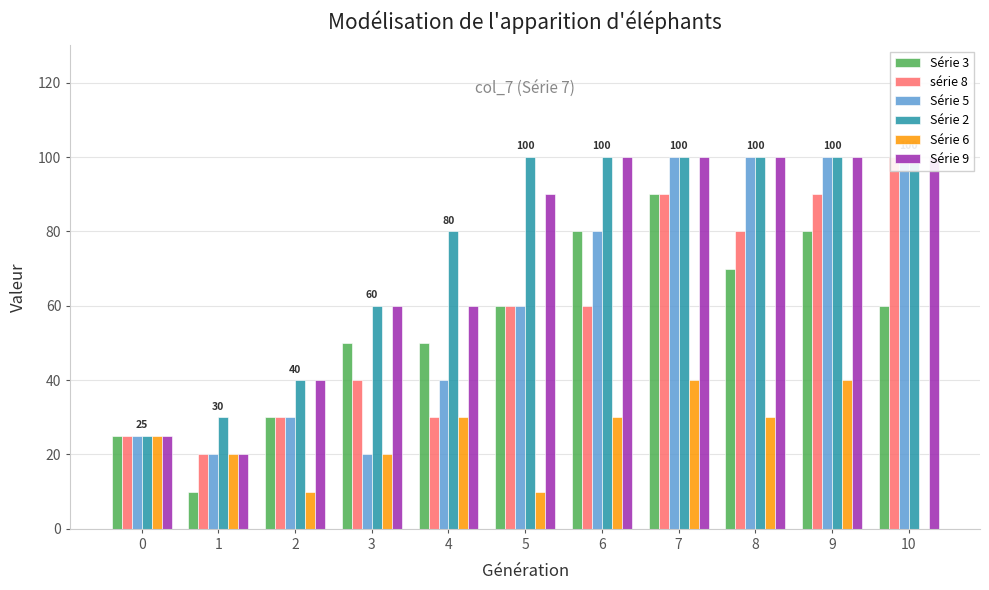

Are the bars horizontal?

No